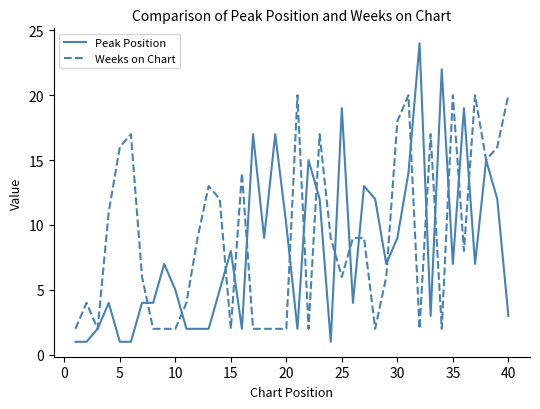

True or false: Peak Position and Weeks on Chart cross at least once.

True